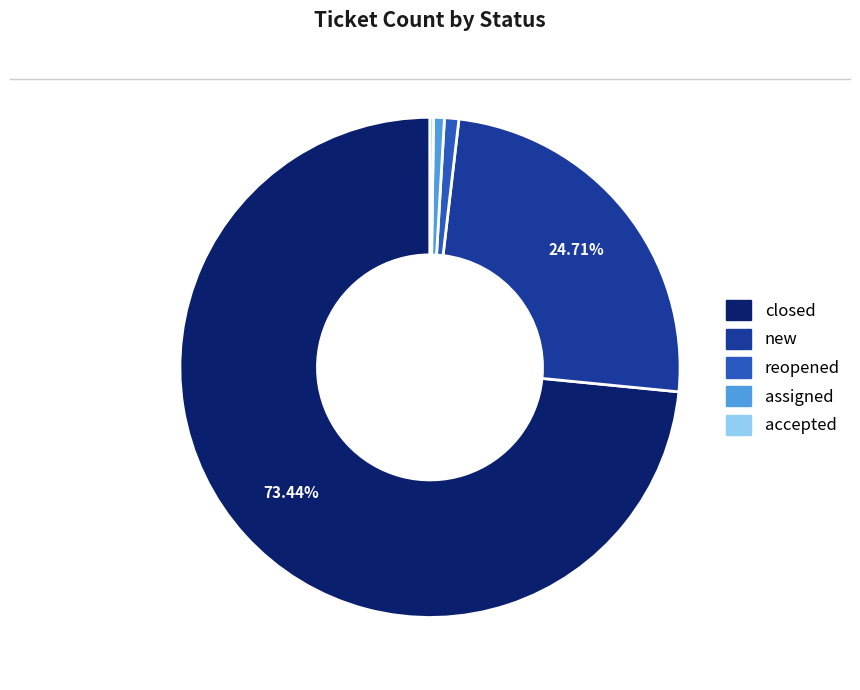

Which category has the biggest portion of the pie?

closed